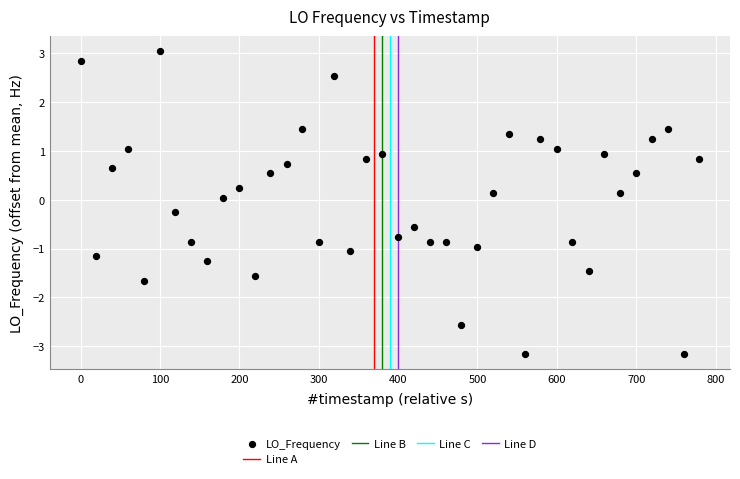

What is the range of Y values (max minus min)?

6.2